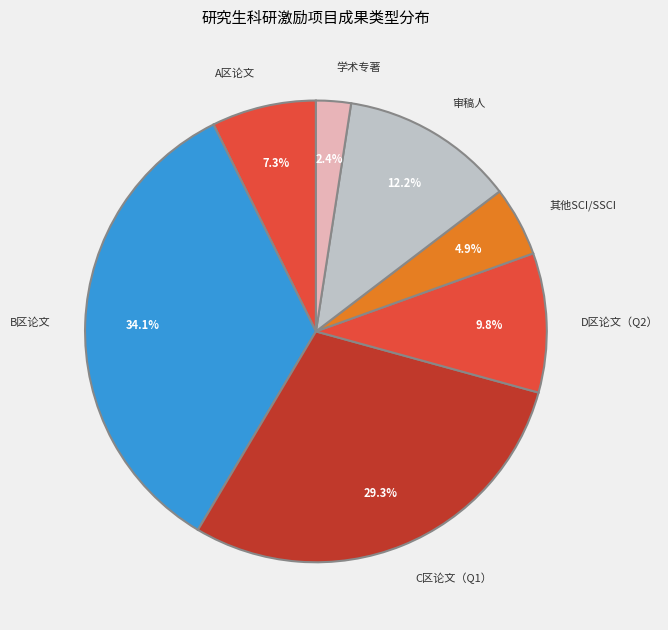

Which slice is the smallest?

学术专著